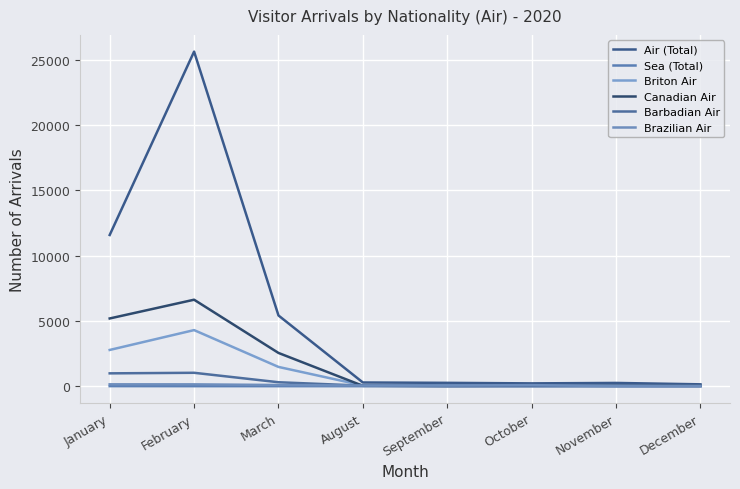

At which label does Sea (Total) reach its peak?

January